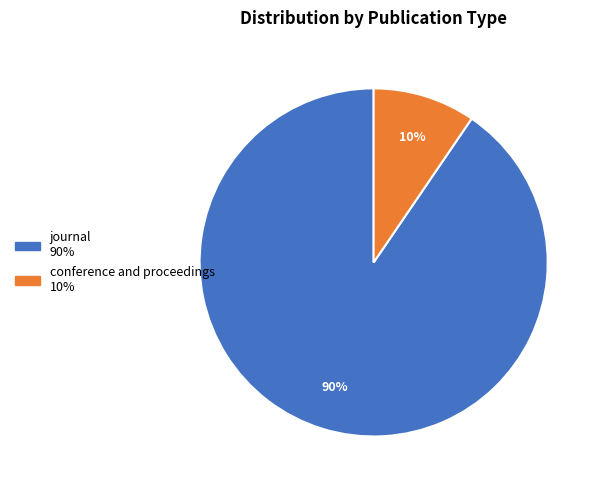

To the nearest percent, what portion does conference and proceedings represent?

10%